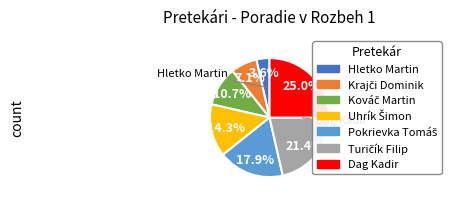

The Dag Kadir slice represents 34% of the pie. True or false?

False